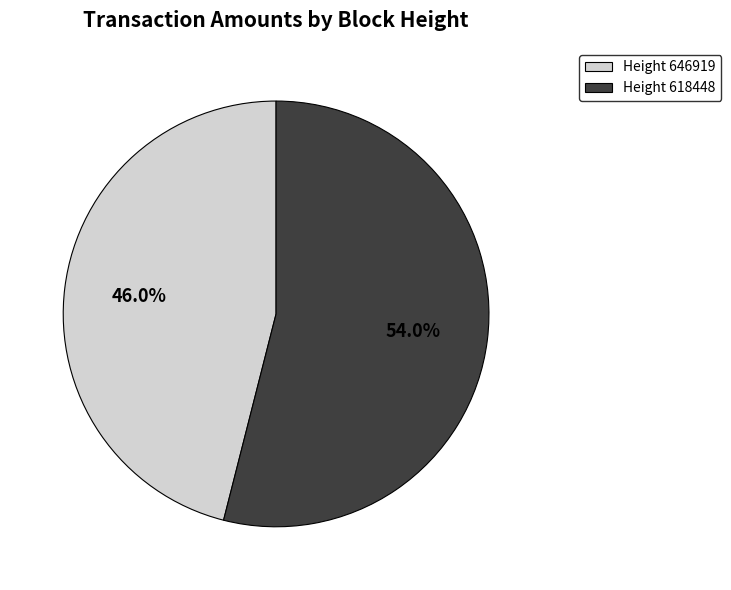

Do Height 618448 and Height 646919 together represent more than half of the pie?

Yes